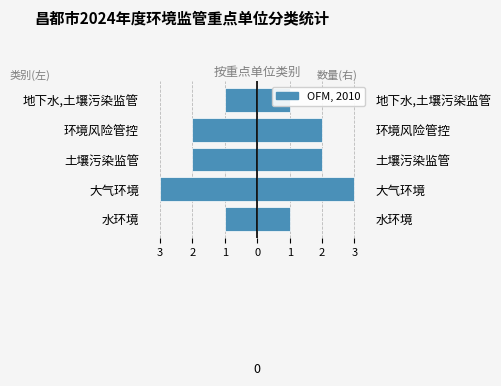

Count the number of values greater than -2.

2